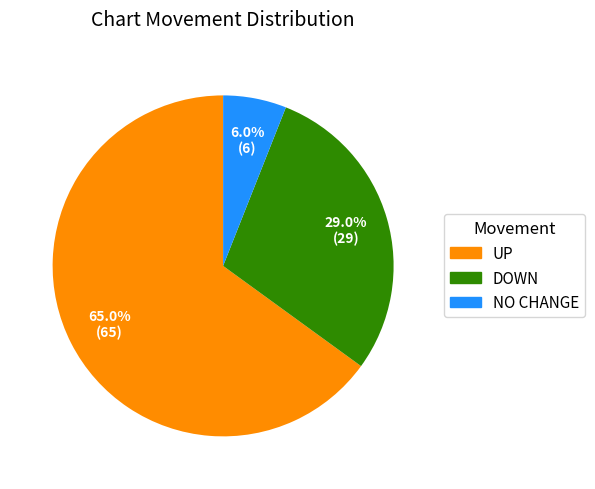

Is there any slice that represents more than half of the pie?

Yes